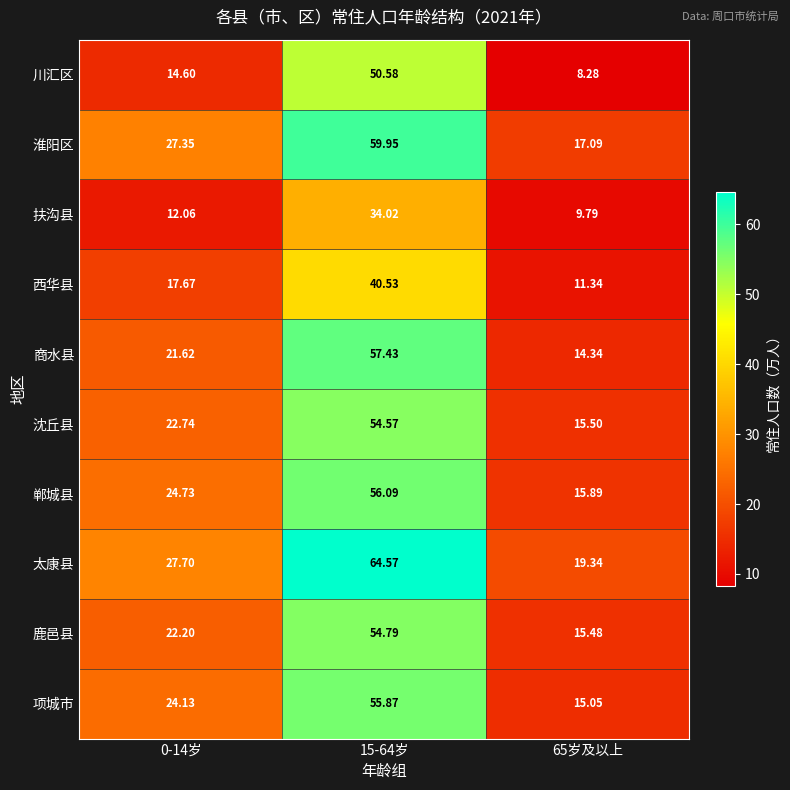

Rank the series by their maximum value, from highest to lowest.

太康县, 淮阳区, 商水县, 郸城县, 项城市, 鹿邑县, 沈丘县, 川汇区, 西华县, 扶沟县